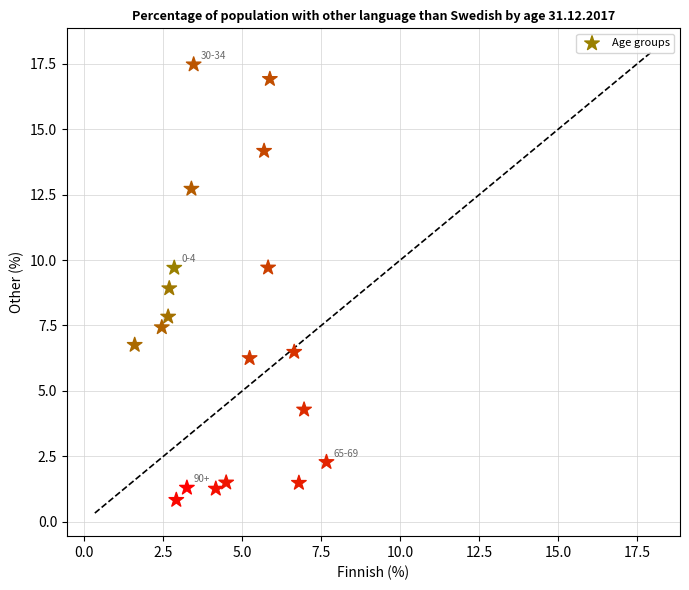

What is the range of Y values (max minus min)?

16.6